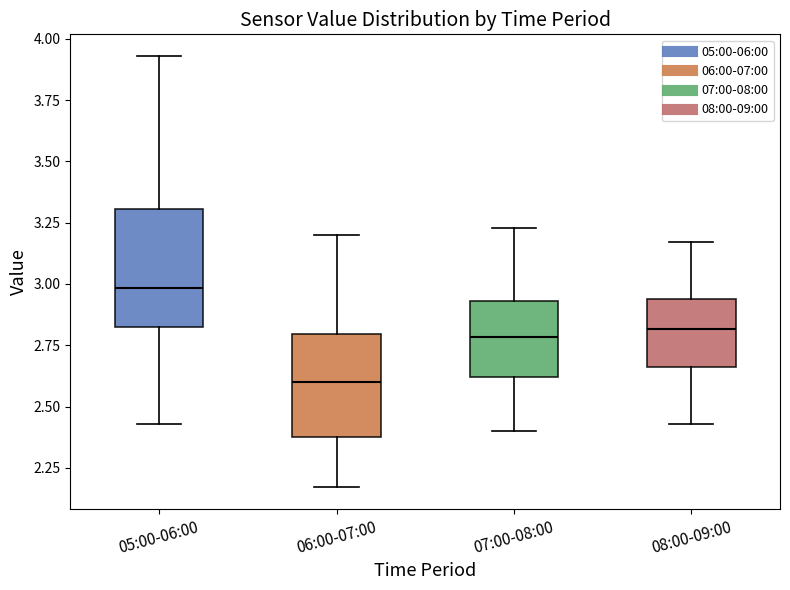

Which box is the tallest, from its lower edge to its upper edge?

05:00-06:00